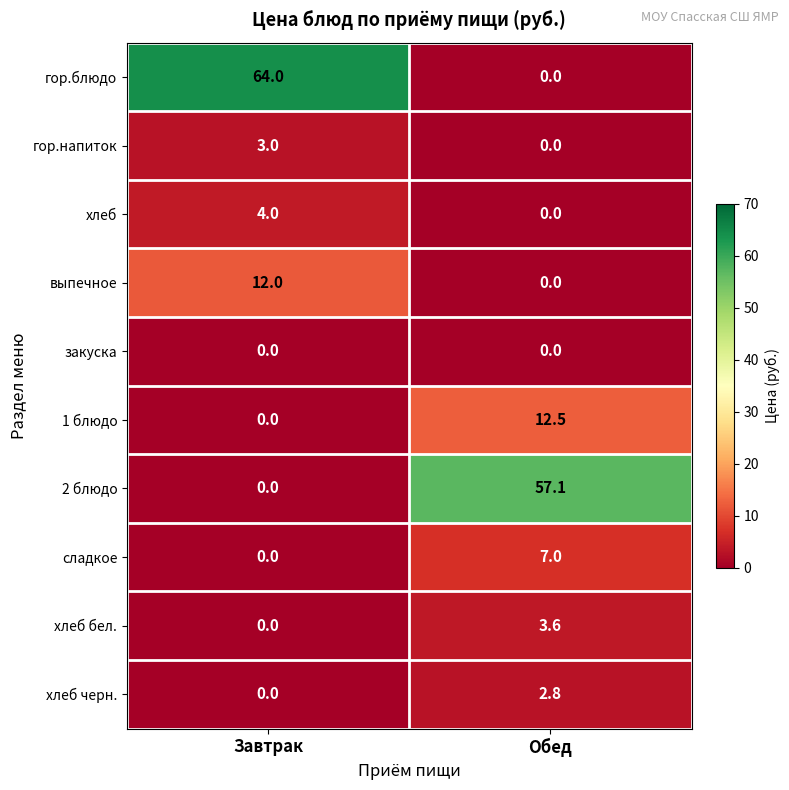

How many distinct data groups are displayed?

10